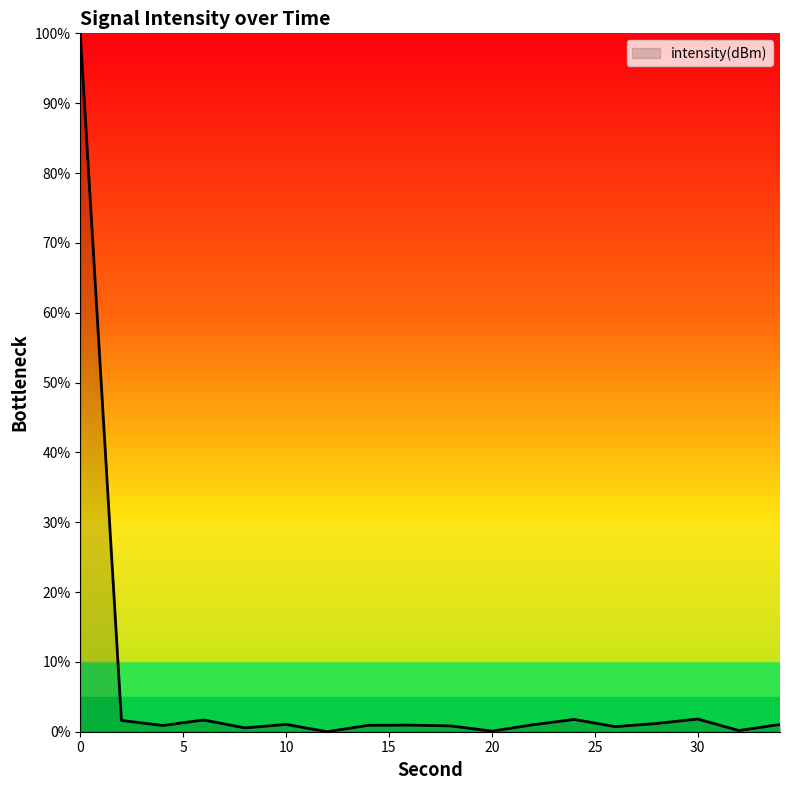

What is the greatest value displayed?

100.0